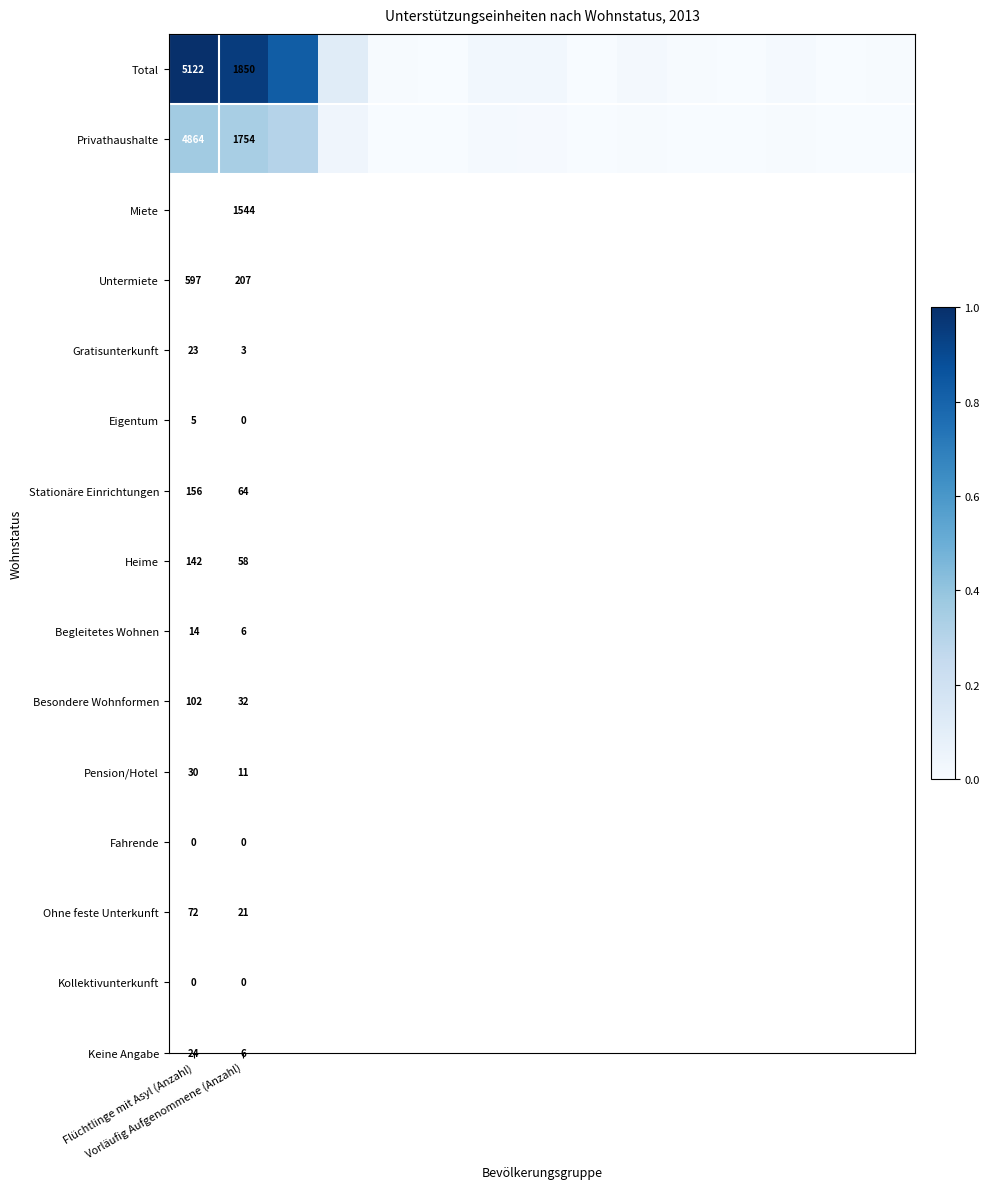

What is the total value across all series at Vorläufig Aufgenommene (Anzahl)?

1.3